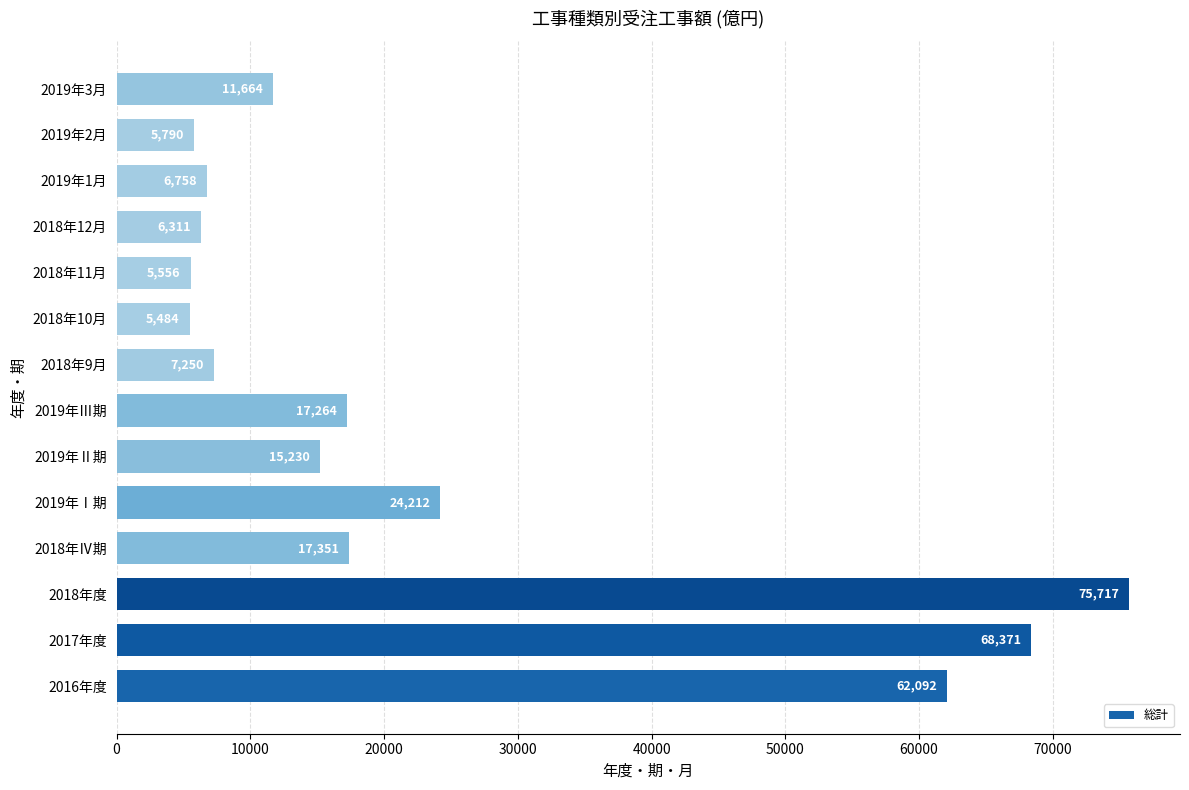

What is the difference between the maximum and minimum values?

70232.7